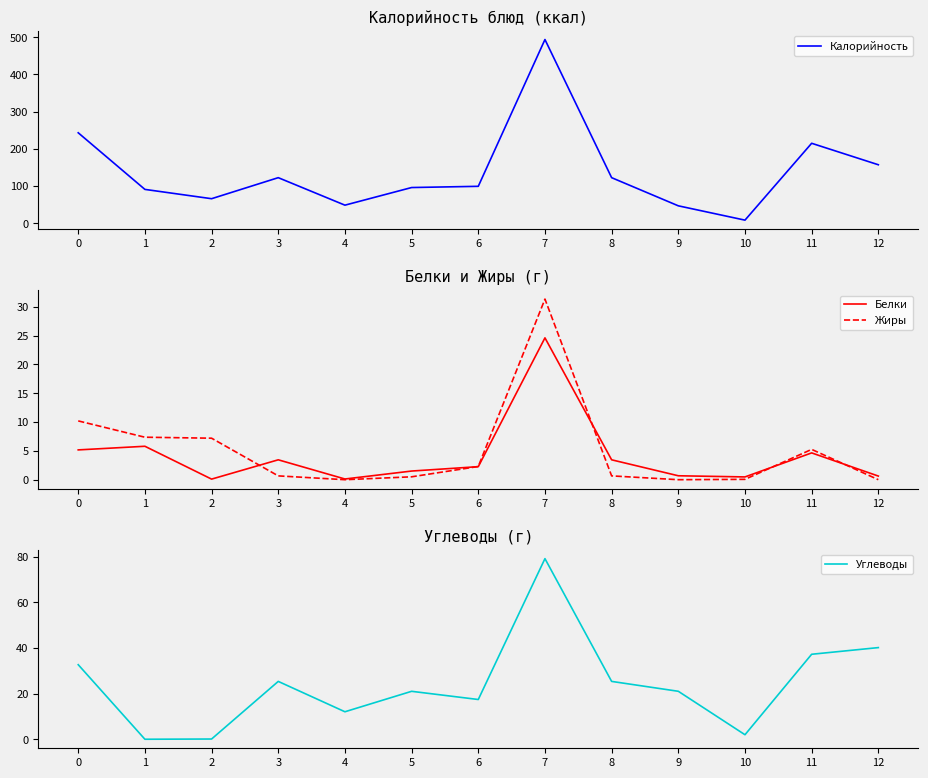

True or false: Калорийность and Жиры cross at least once.

False